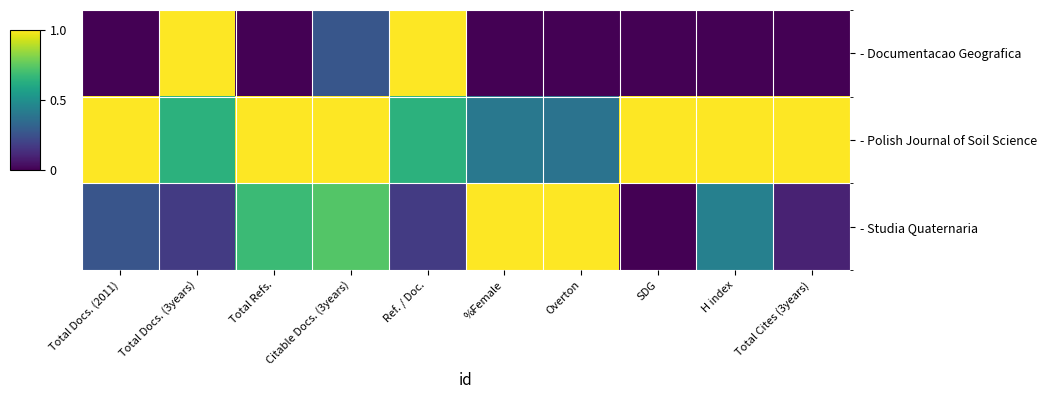

Count the number of data series in this chart.

3